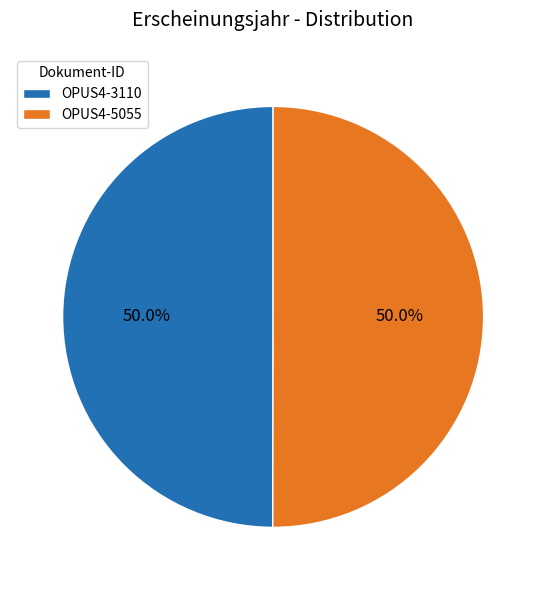

What percentage do OPUS4-5055 and OPUS4-3110 together represent?

100.0%